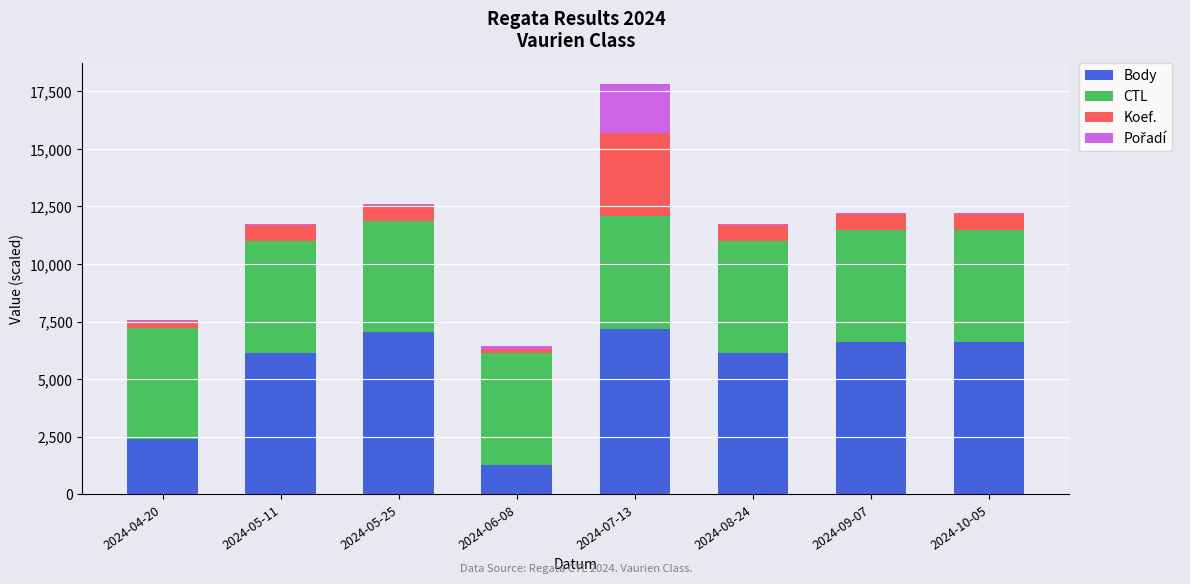

At which category is the sum across all series the highest?

2024-07-13